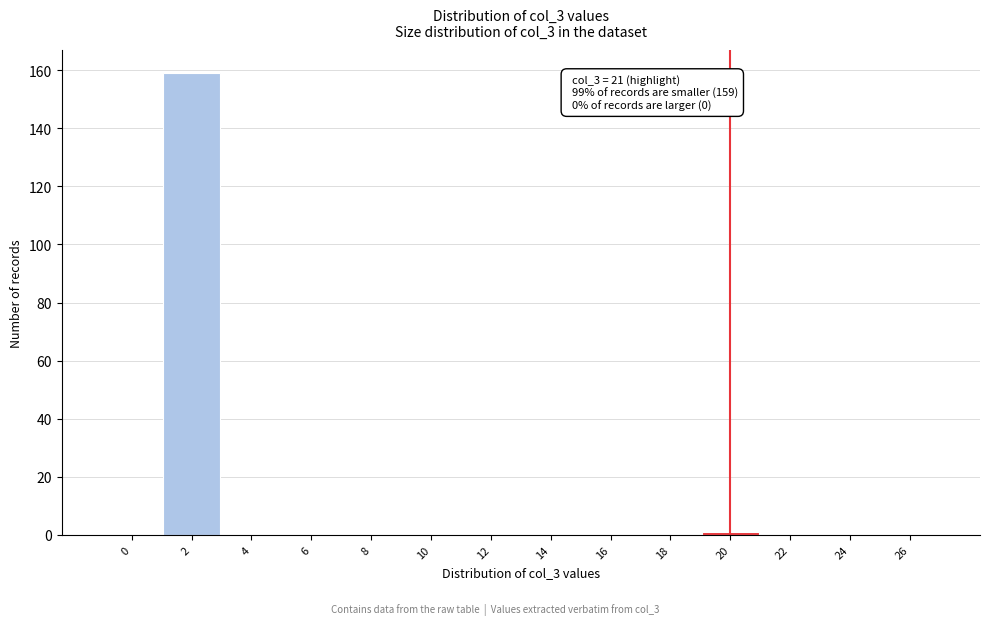

Reading left to right, what are all the values shown in this chart?

0=0	2=159	4=0	6=0	8=0	10=0	12=0	14=0	16=0	18=0	20=1	22=0	24=0	26=0